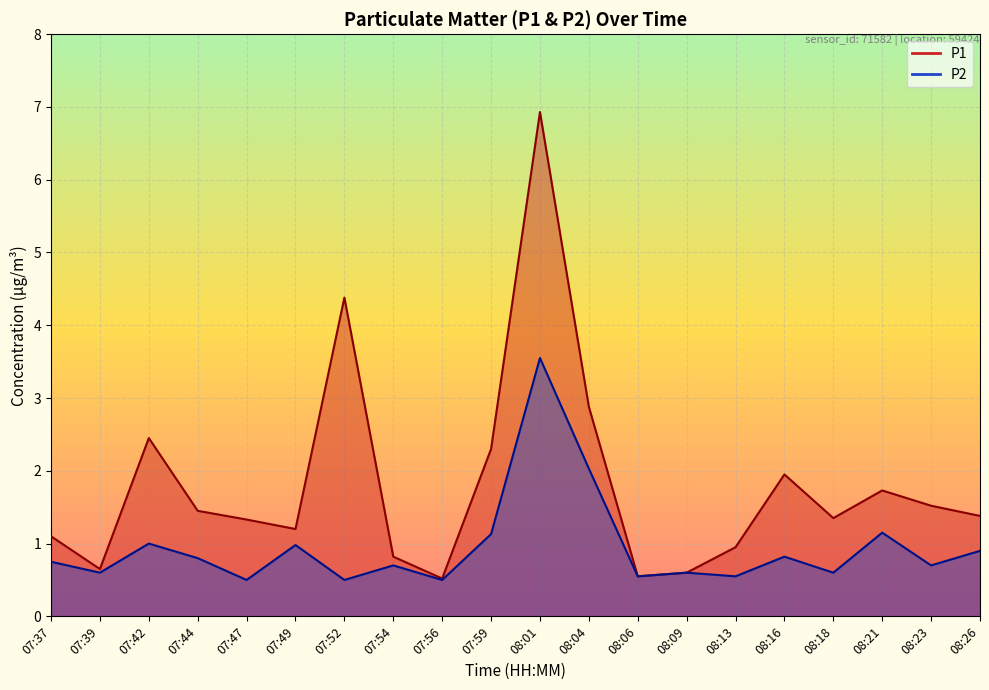

The P1 line series shows 1.4 at 07:44. True or false?

True